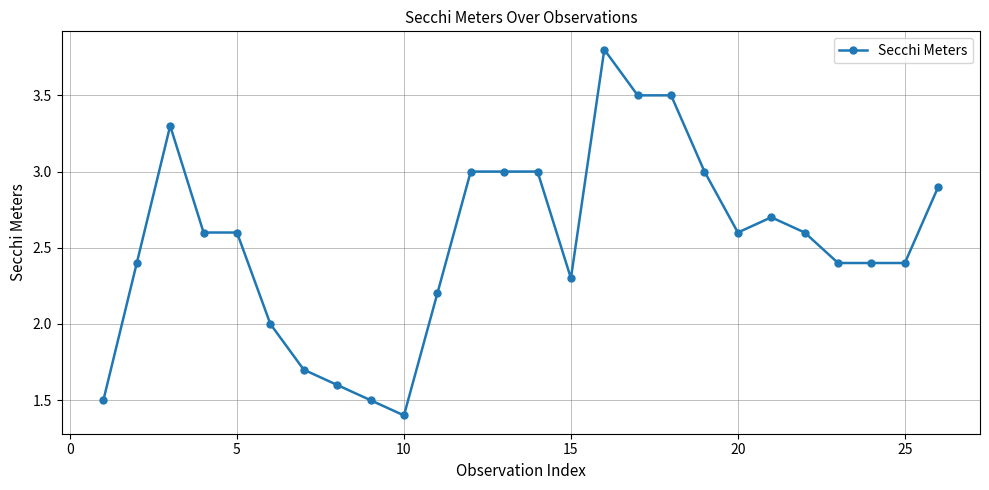

What is the value of the 10th point from the left?

1.4